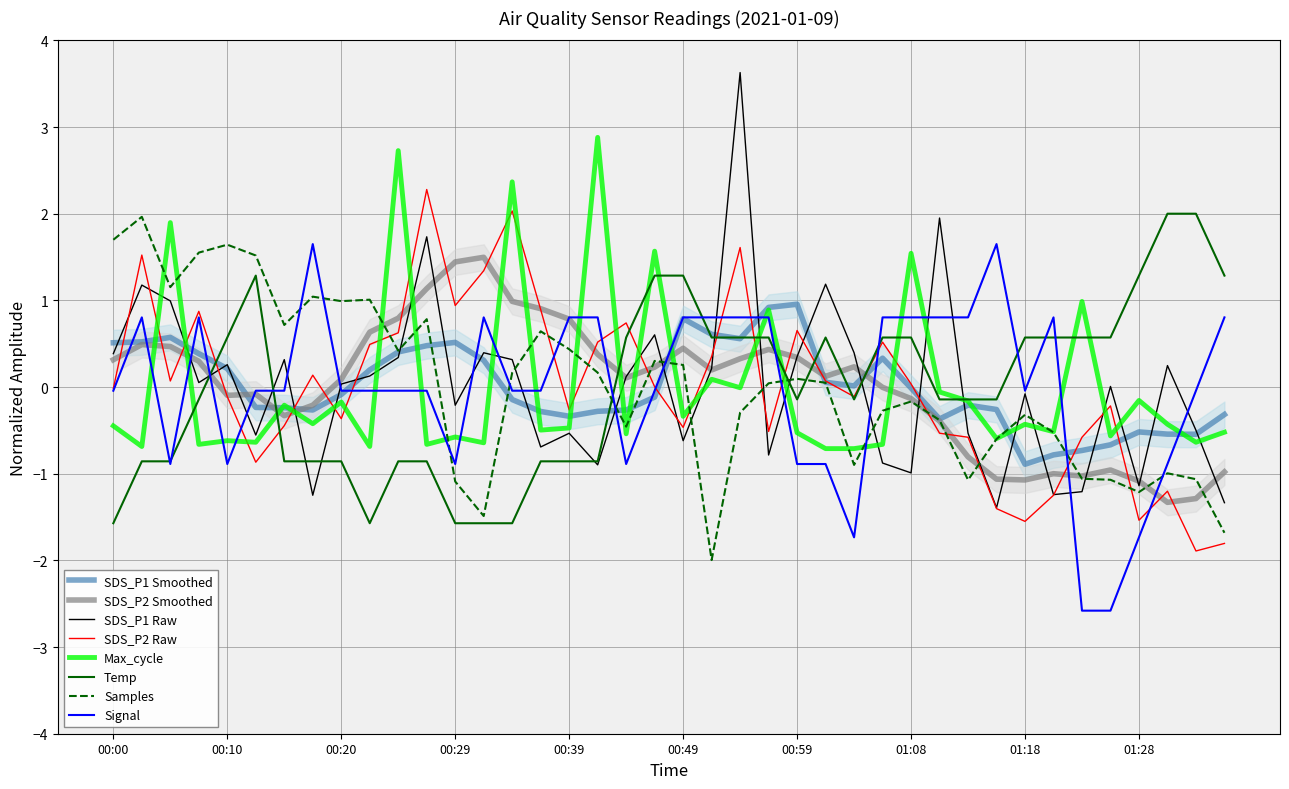

Is it true that Max_cycle equals 1.3 at 00:25?

False